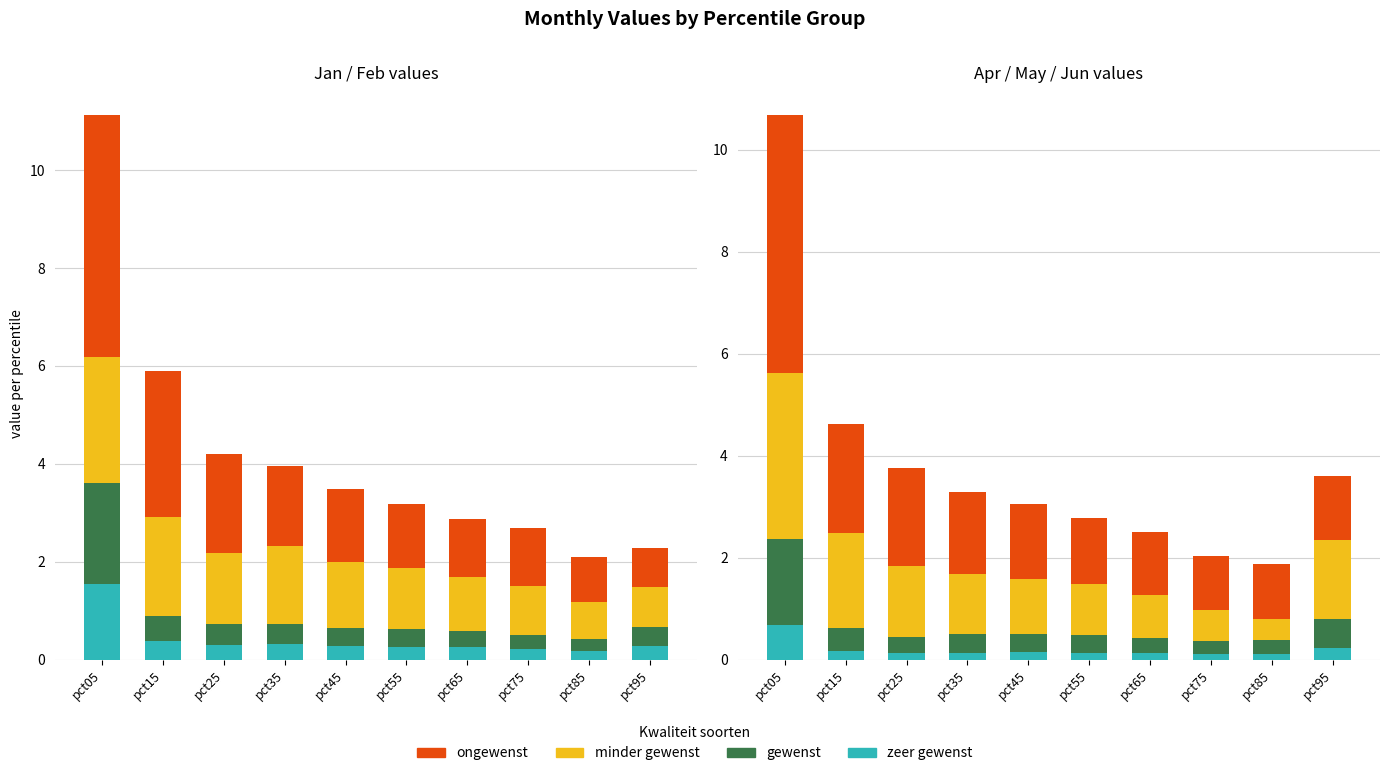

How many bars are there in each group?

4